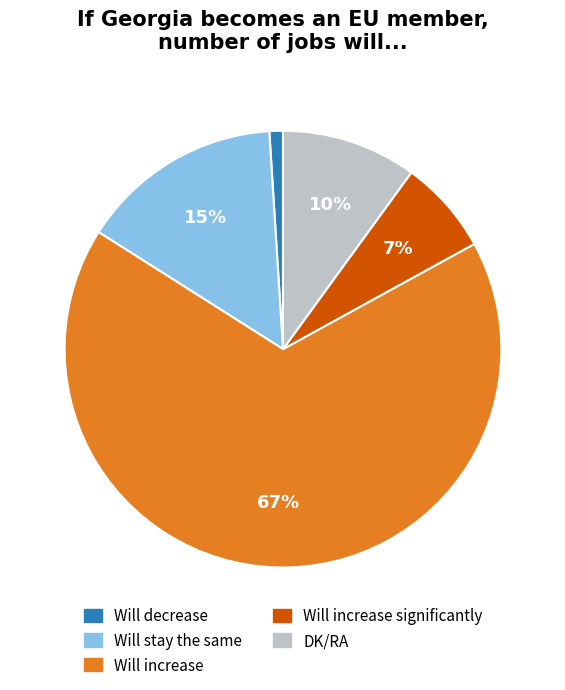

To the nearest percent, what is the difference between the largest and smallest slice percentages?

66%